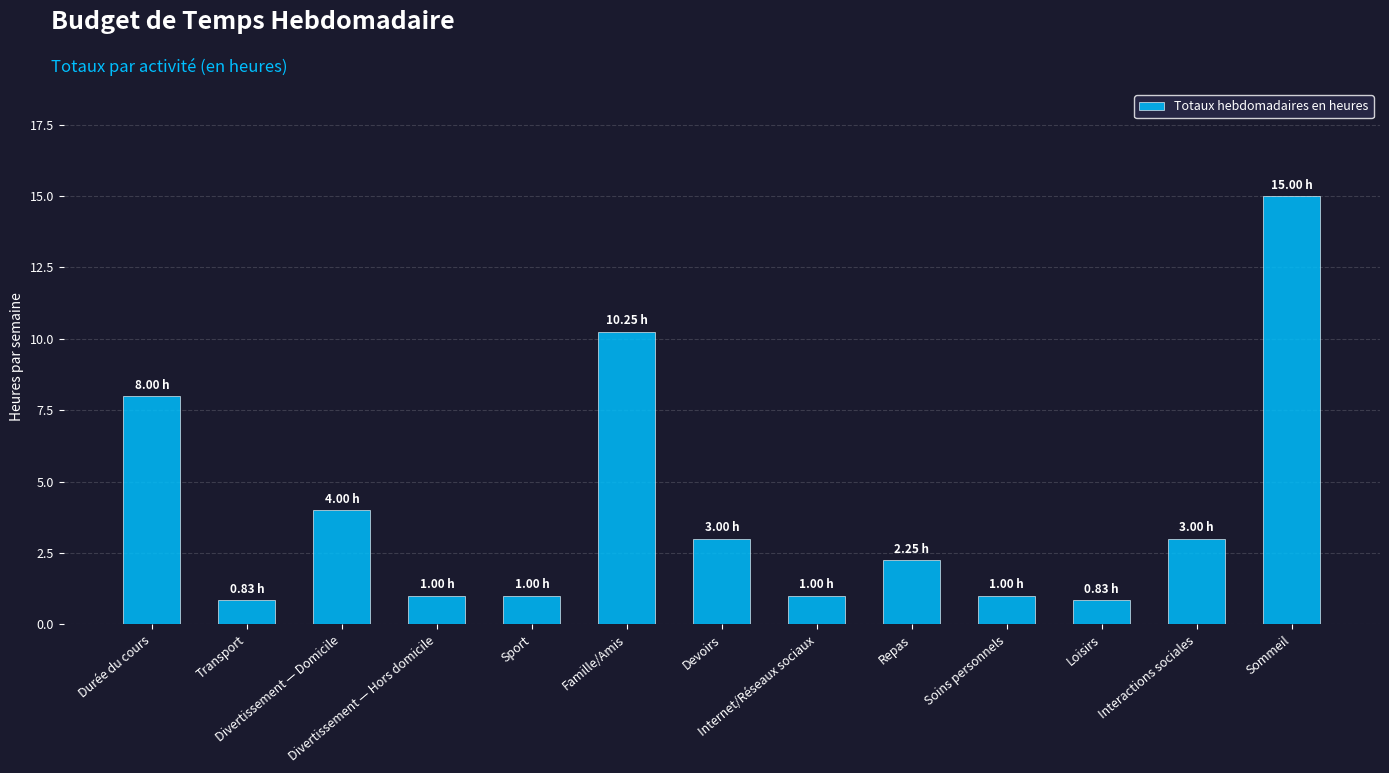

What is the ratio of the value at Loisirs to the value at Divertissement — Hors domicile?

0.8